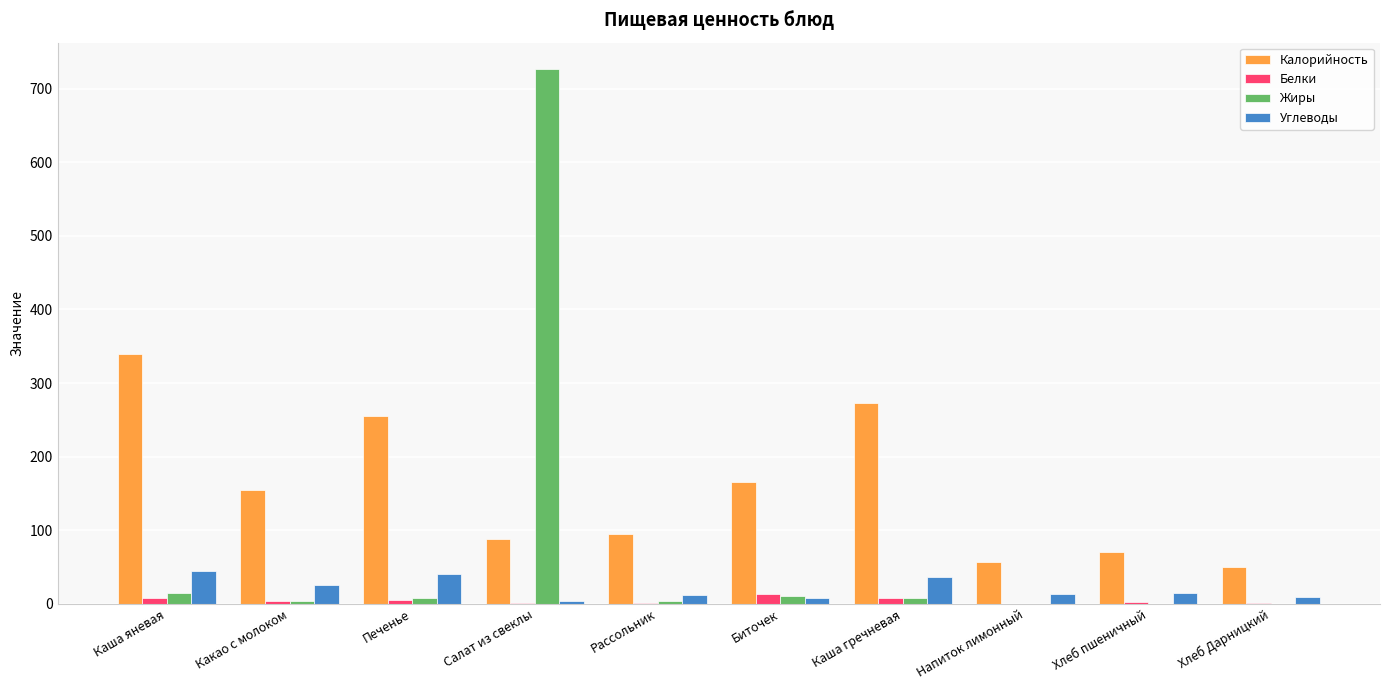

True or false: Калорийность has a value of 46.5 at Рассольник.

False